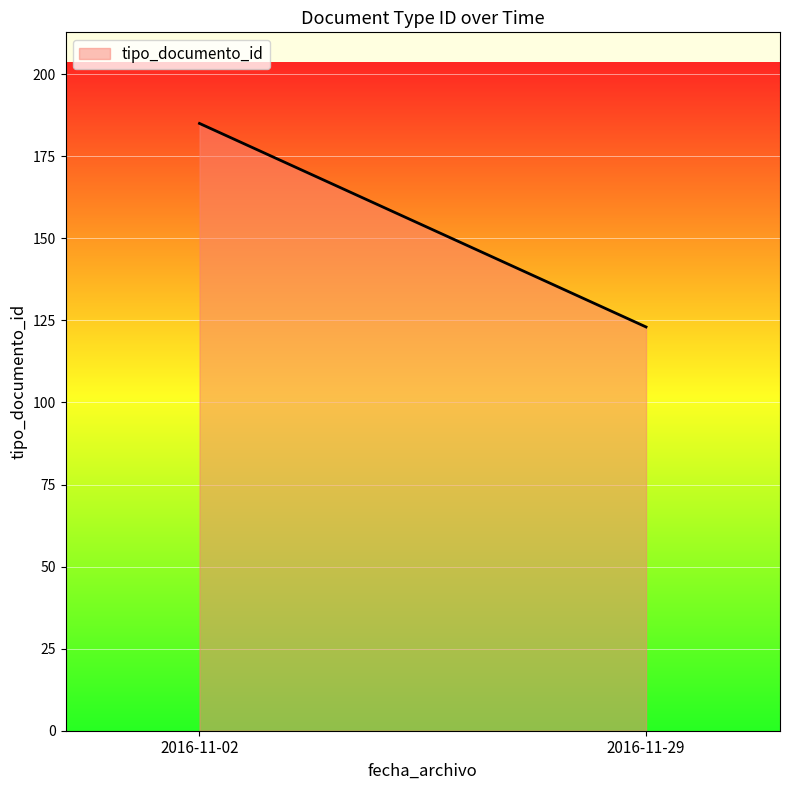

What is the minimum value shown in the chart?

123.0